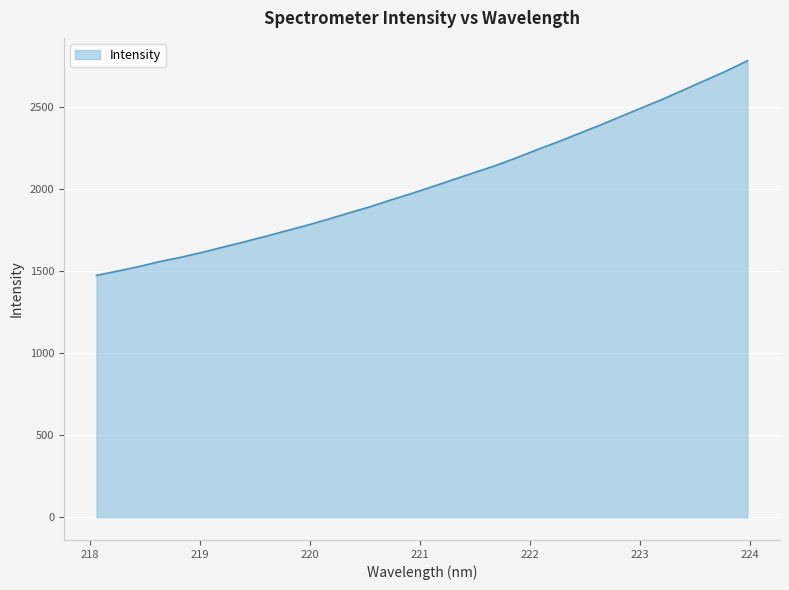

What is the difference between the maximum and minimum values?

1307.4